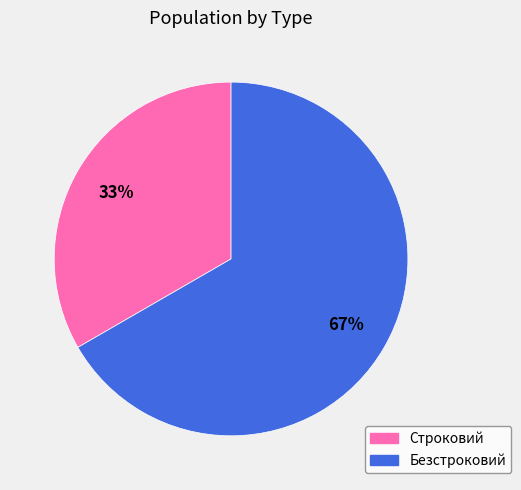

Count the number of slices in the pie.

2